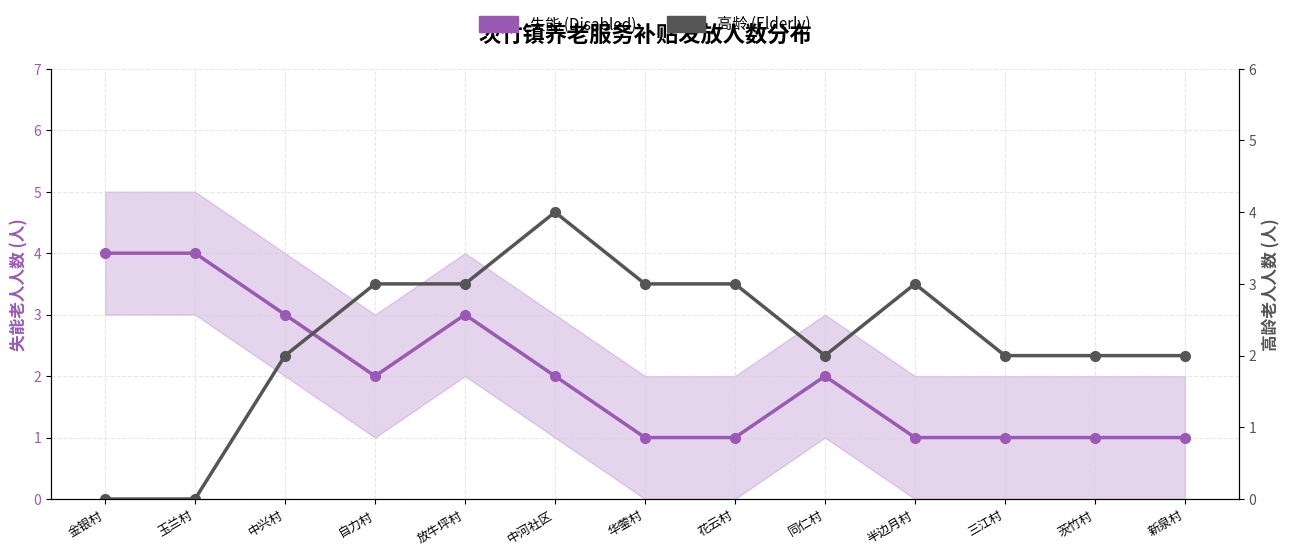

What is the approximate value of 失能 (Disabled) at 半边月村?

1